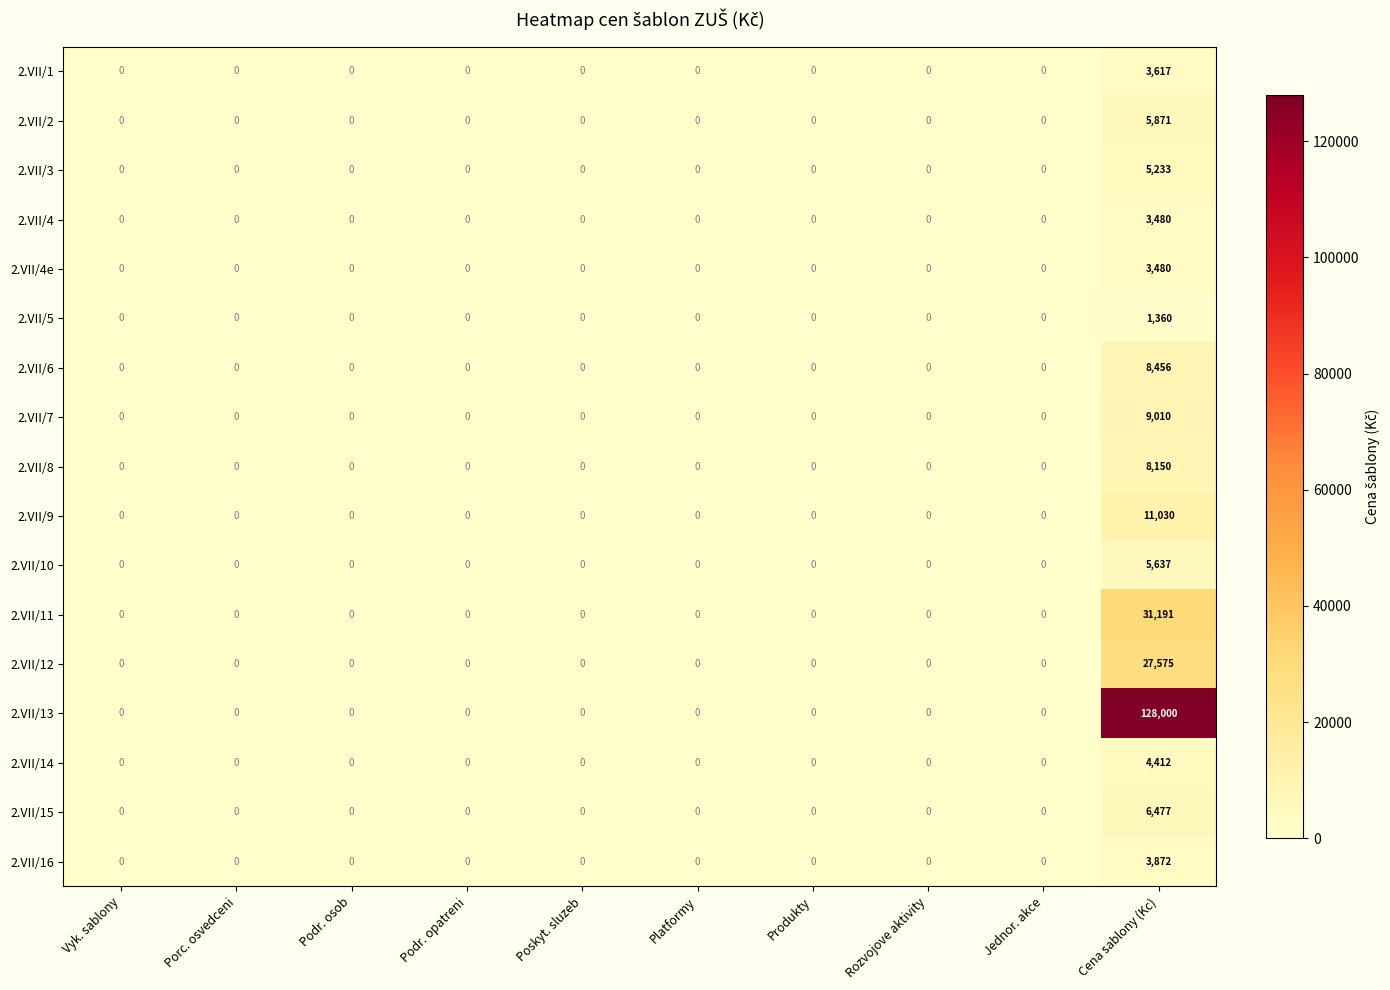

At which category is the sum across all series the highest?

Cena sablony (Kc)